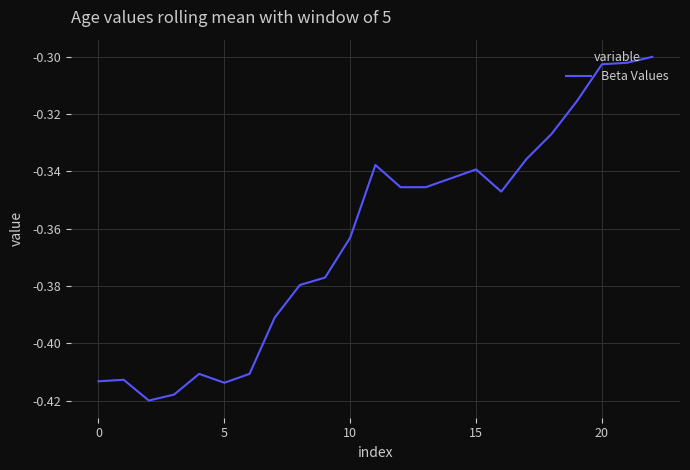

How many lines are shown in the chart?

1